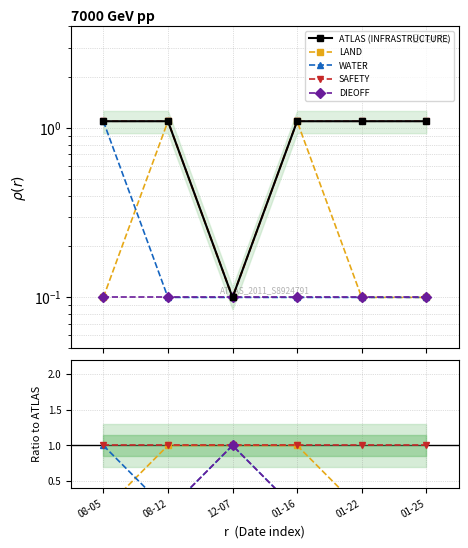

Which label corresponds to the smallest value in the chart?

08-05